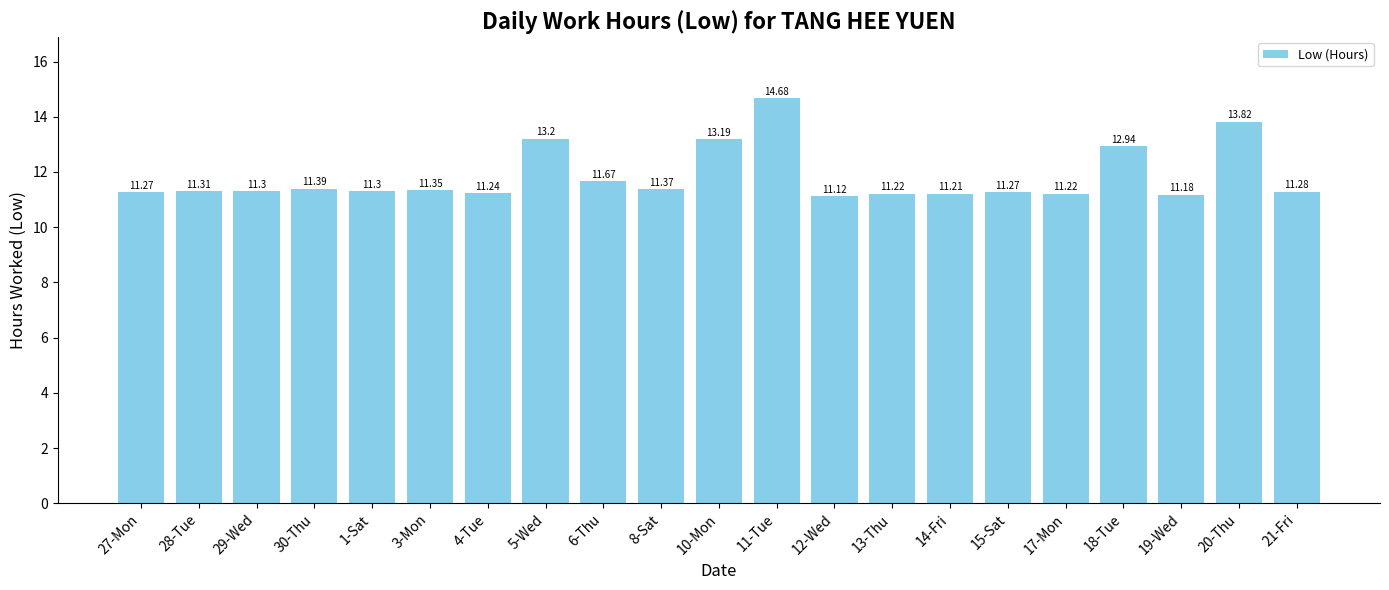

What position from the left is 18-Tue?

18